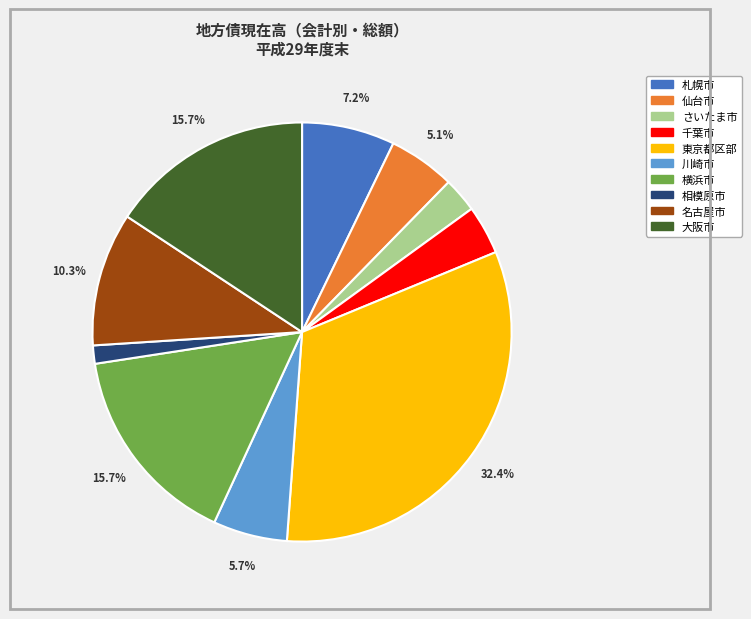

Which slice is the largest?

東京都区部